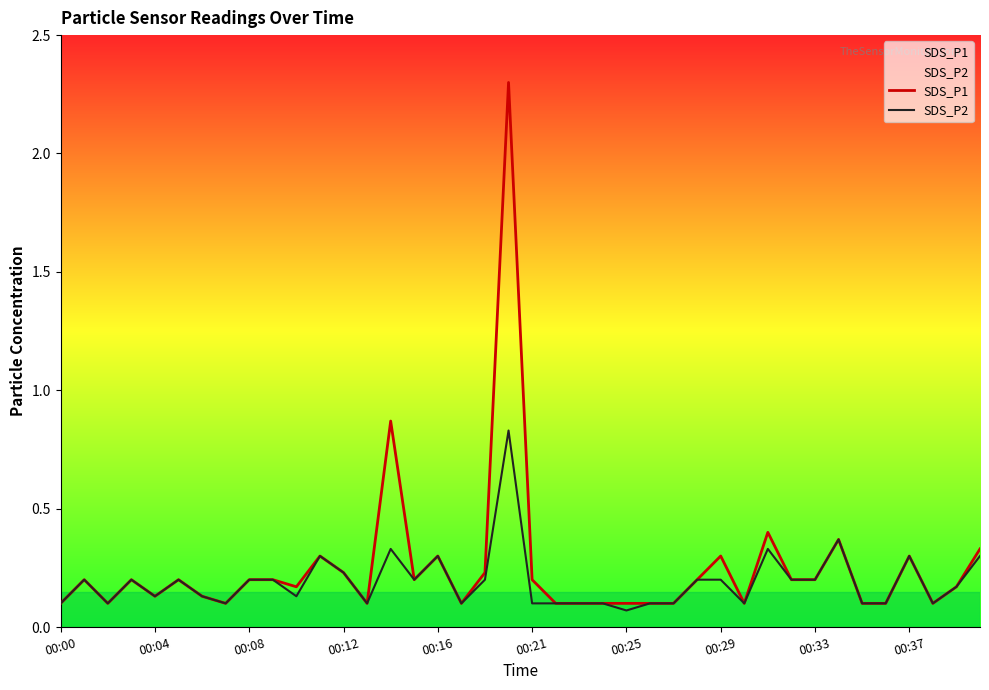

True or false: SDS_P2 and SDS_P1 cross at least once.

False